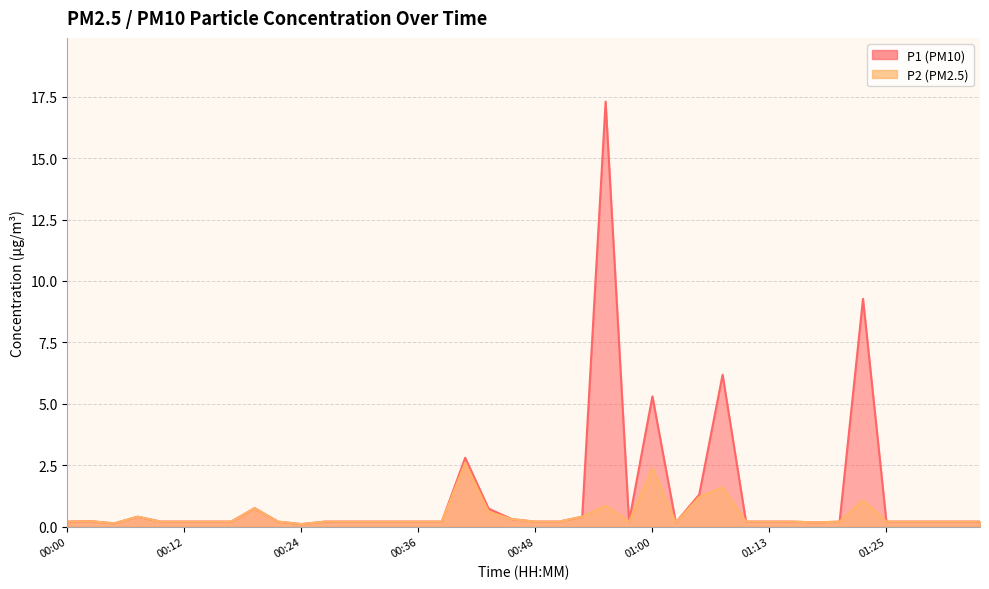

True or false: P2 and P1 intersect in this chart.

False